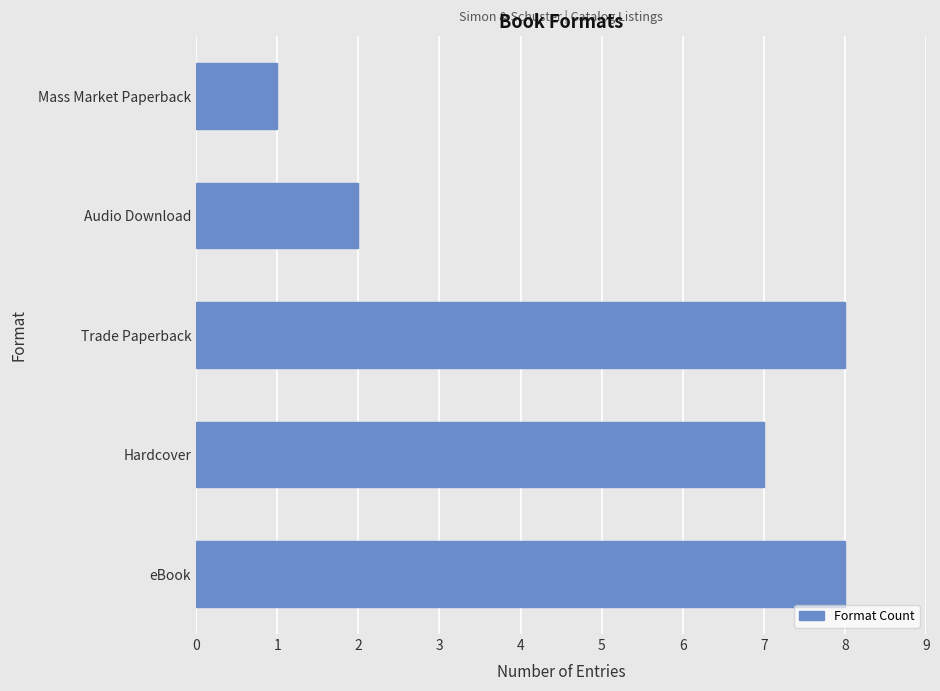

What is the change in value from eBook to Mass Market Paperback?

-7